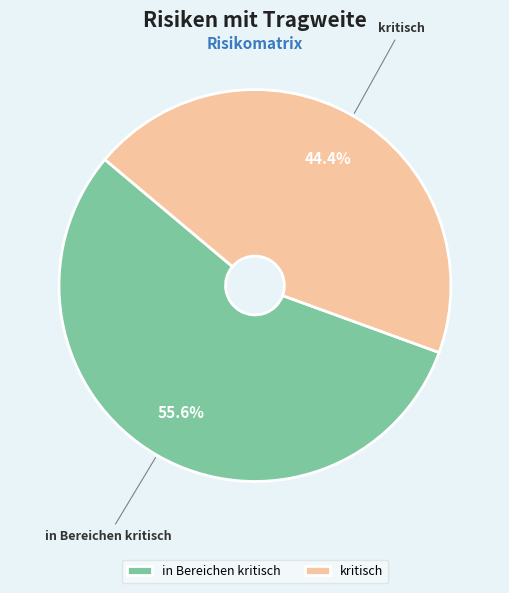

Which slice is the largest?

in Bereichen kritisch